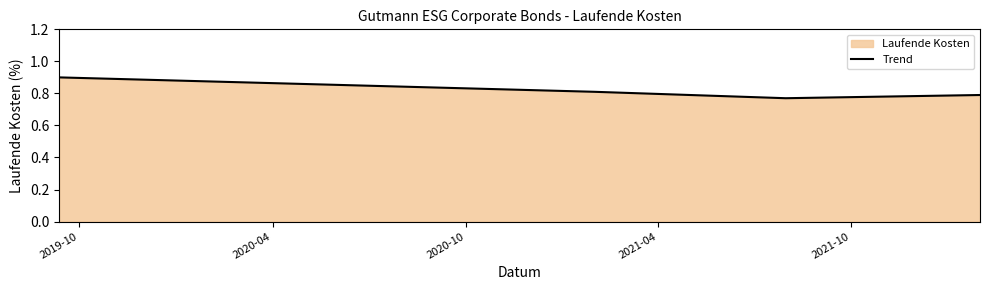

How many values are between 0 and 1?

4